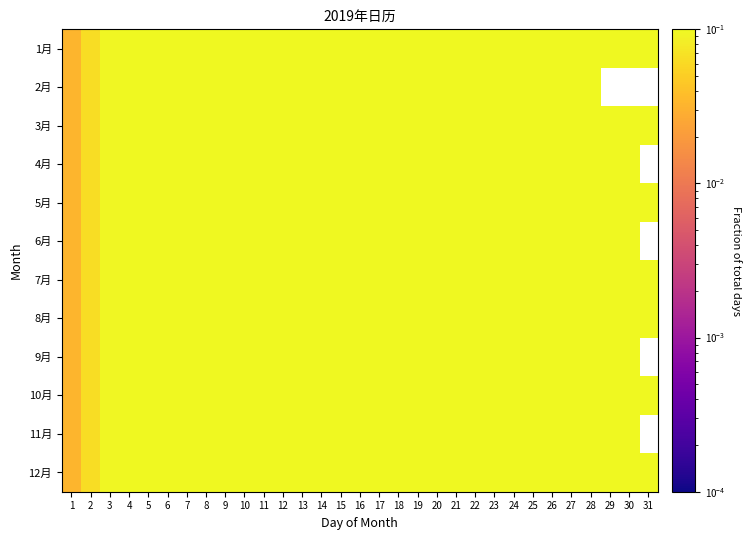

Which category has the highest value across all series?

31